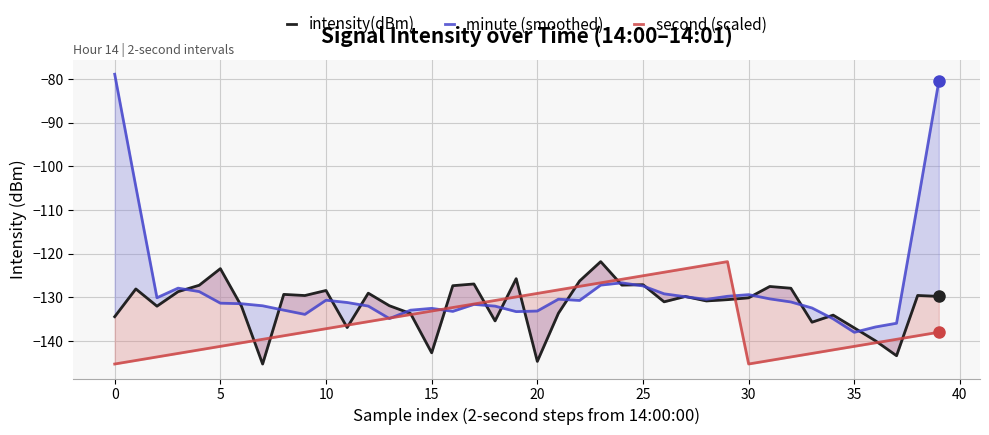

The minute (smoothed) series shows -36.6 at 22. True or false?

False